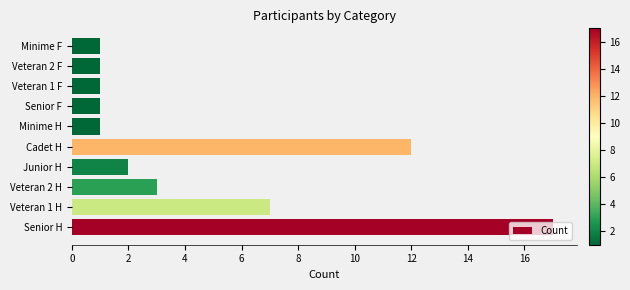

What is the greatest value displayed?

17